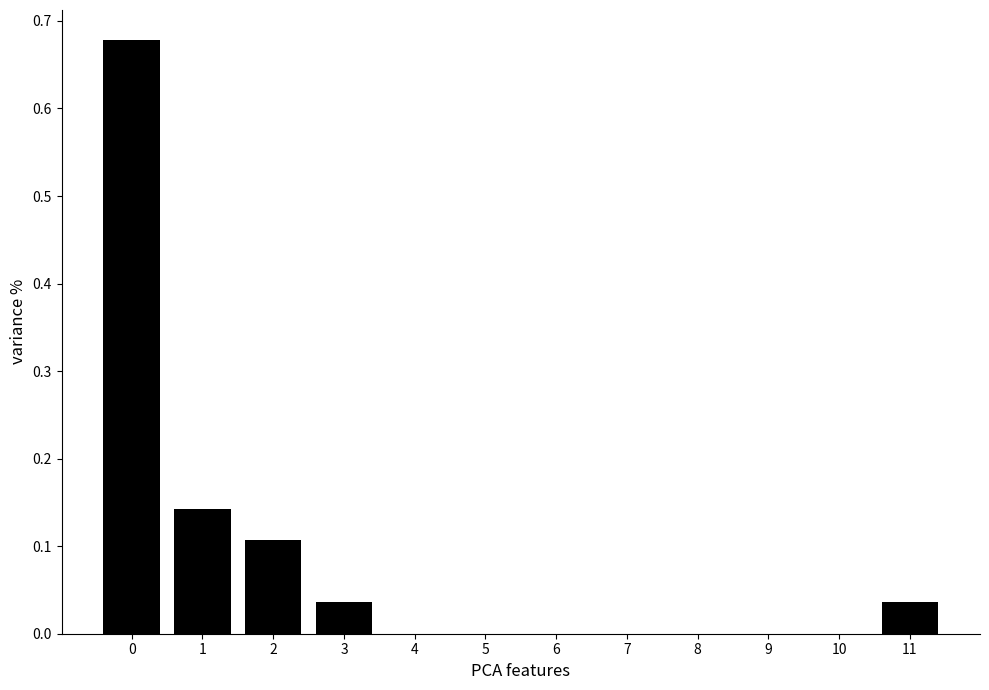

Is it true that the value at 7 is -0.2?

False